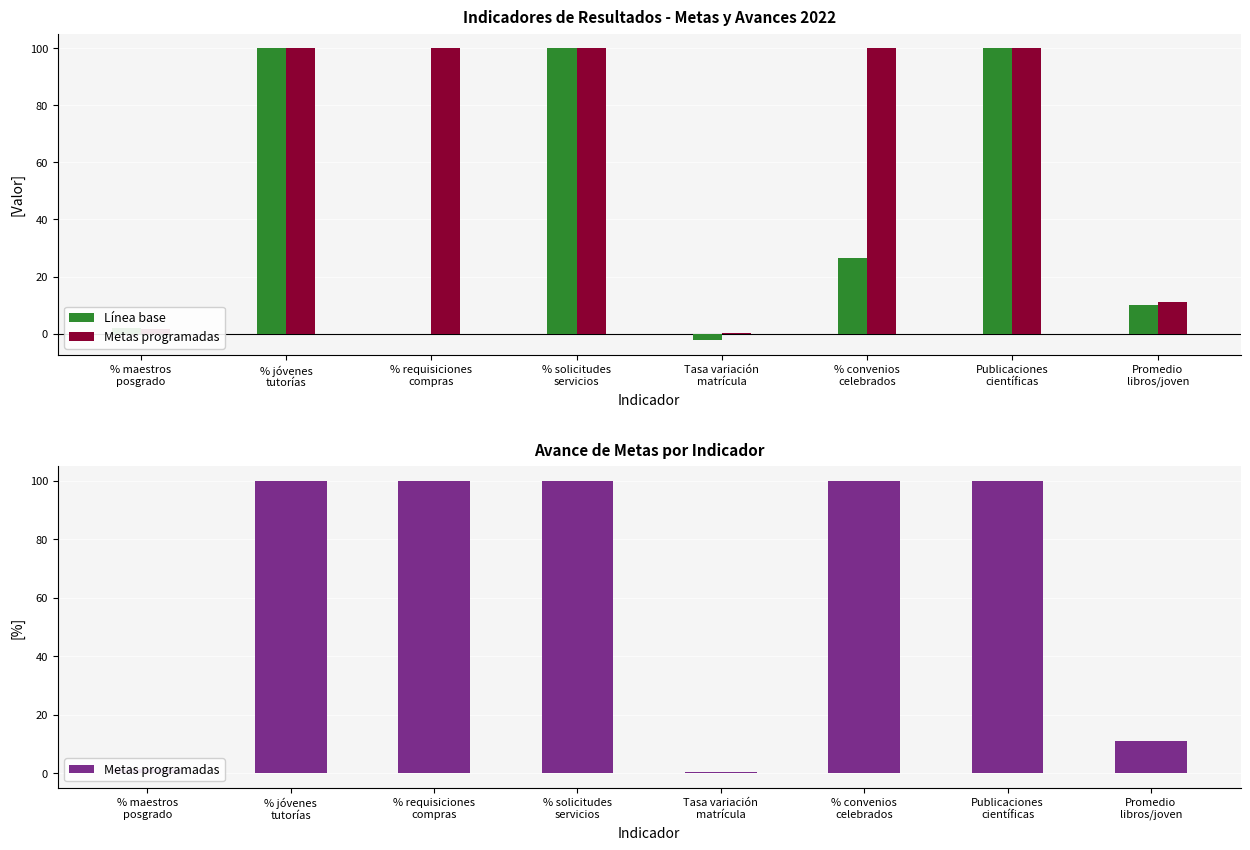

Rank the series by their maximum value, from lowest to highest.

Línea base, Metas programadas